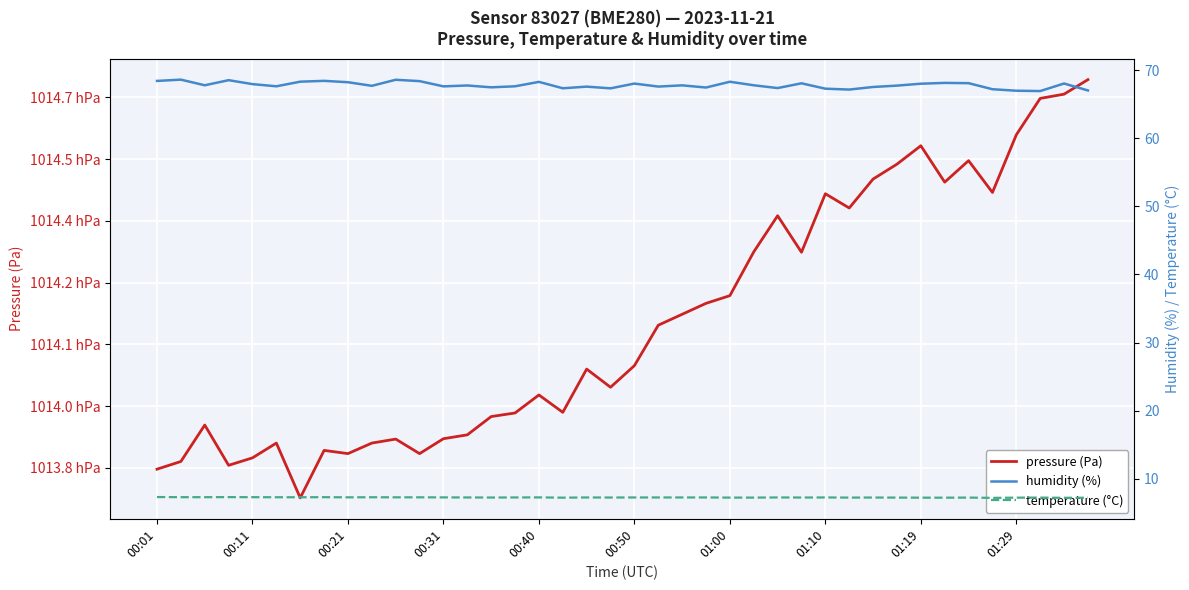

True or false: temperature (°C) has more than 2 interior local peaks.

True